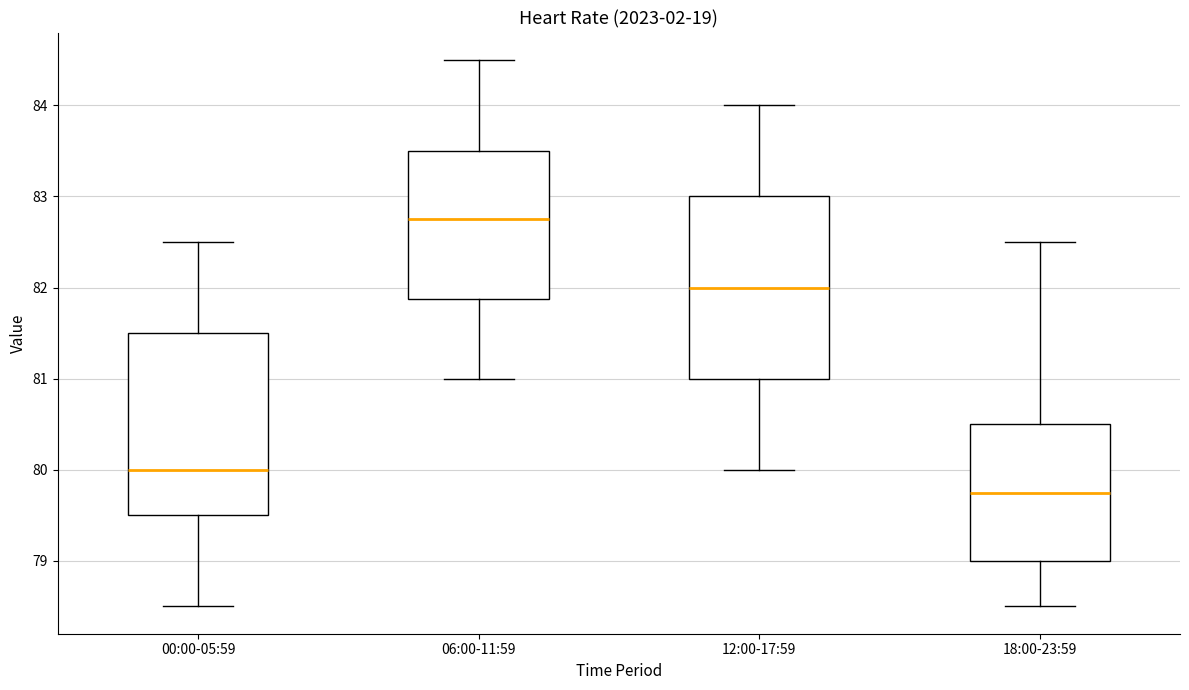

Where is the lower edge of the box for 00:00-05:59 on the y-axis? The values are not printed on the chart, so give them approximately, as read against the axis.

79.5